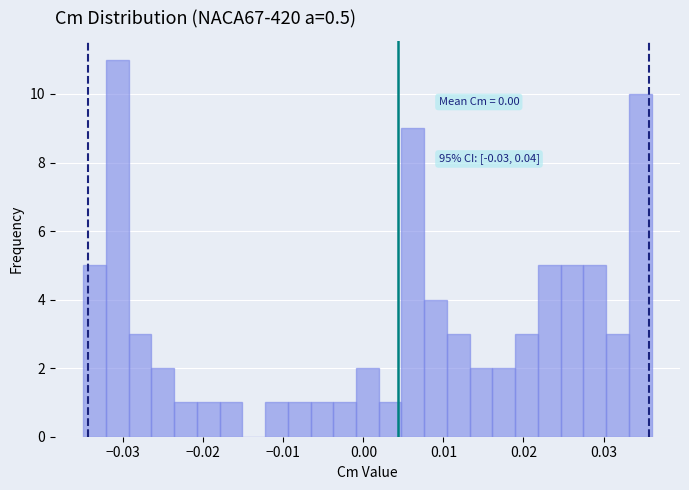

Around what value on the x-axis is the tallest bar? Give the approximate position of its centre, as read against the axis.

-0.031